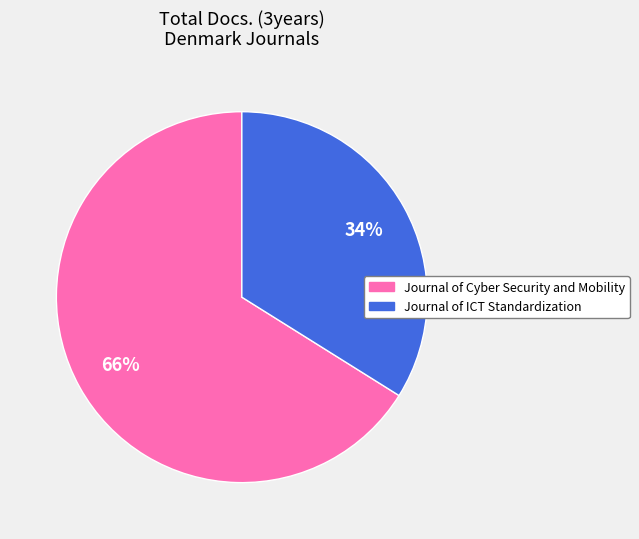

True or false: Journal of Cyber Security and Mobility accounts for 75% of the total.

False